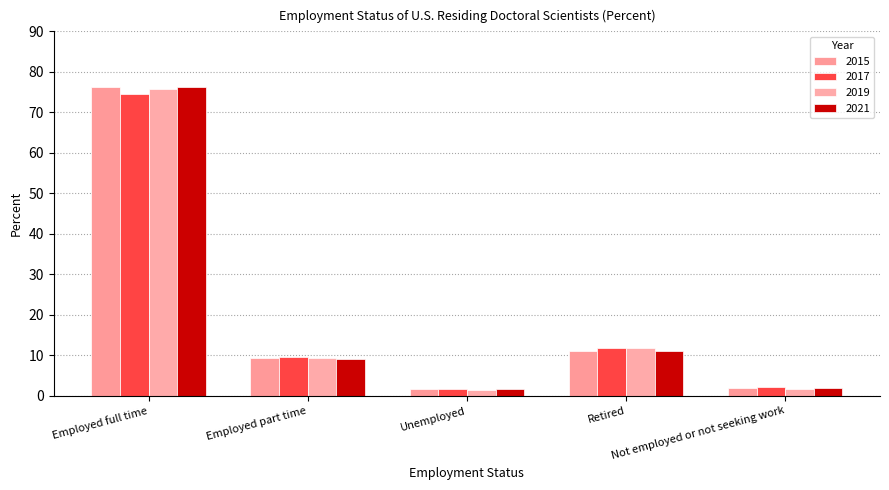

How many categories are shown in the chart?

5